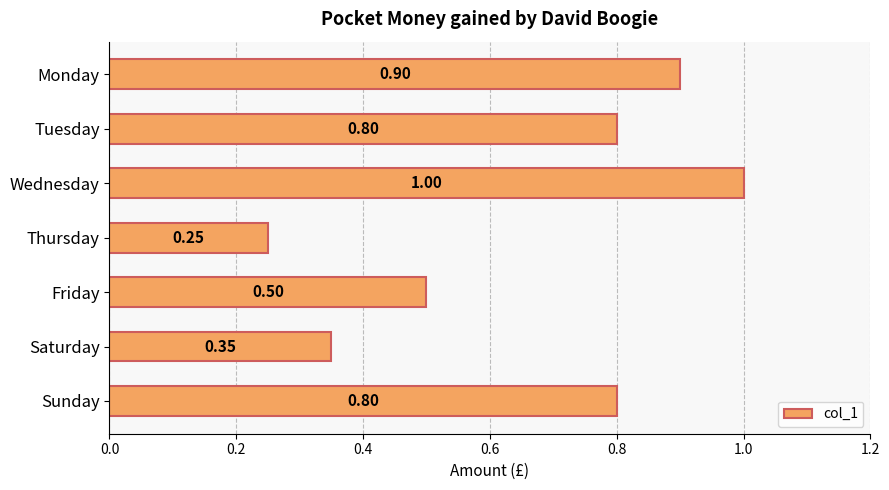

Between Tuesday and Thursday, which is larger?

Tuesday